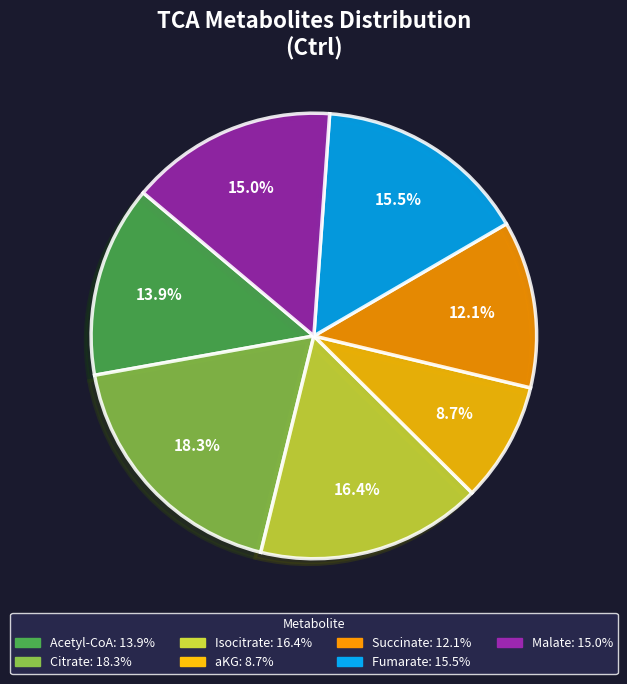

Does Malate account for over 50% of the chart?

No